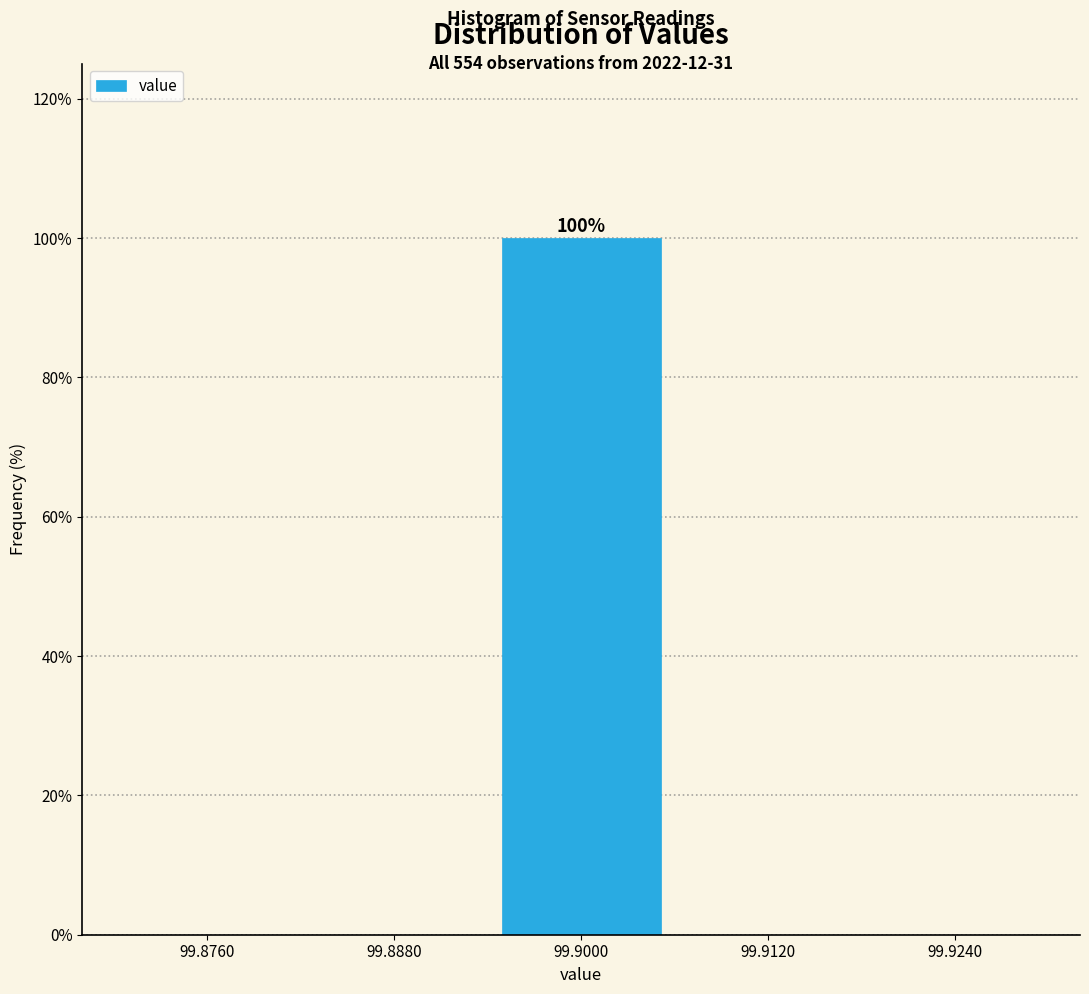

Over which range of the x-axis is the bar tallest?

99.894 to 99.906